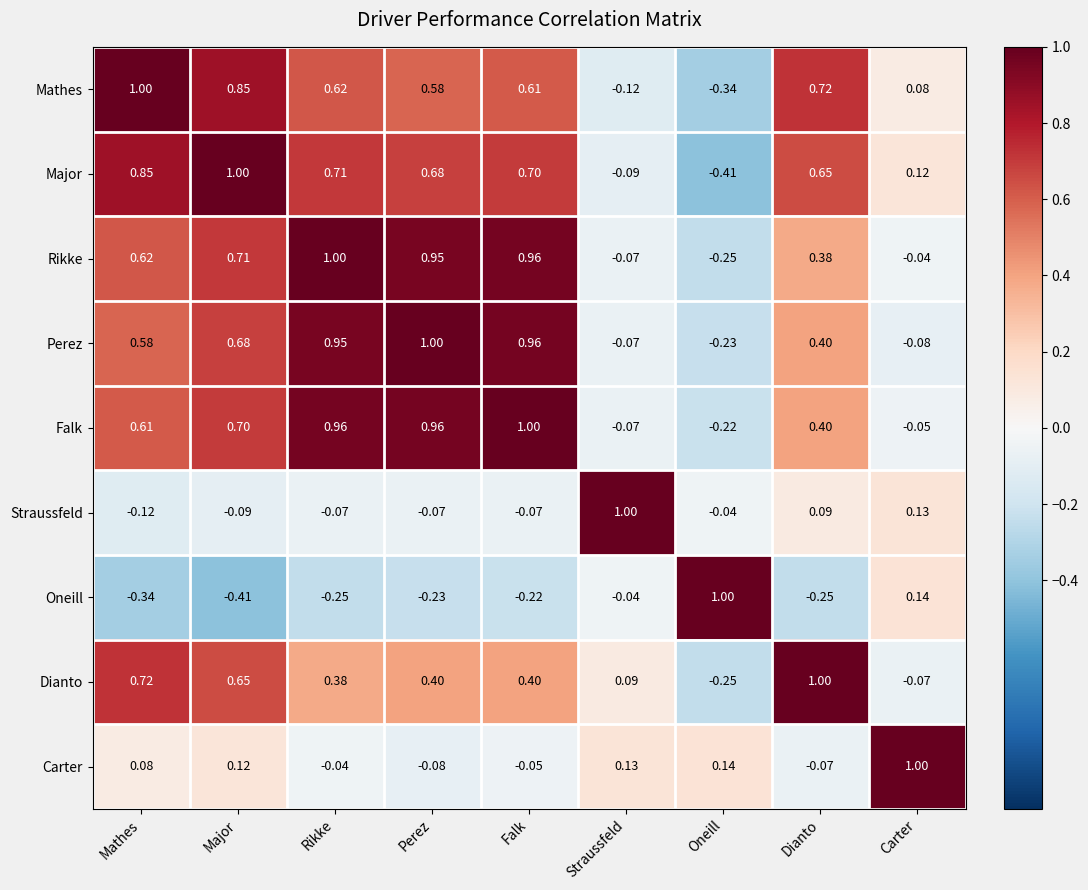

At which category is the sum across all series the highest?

Falk